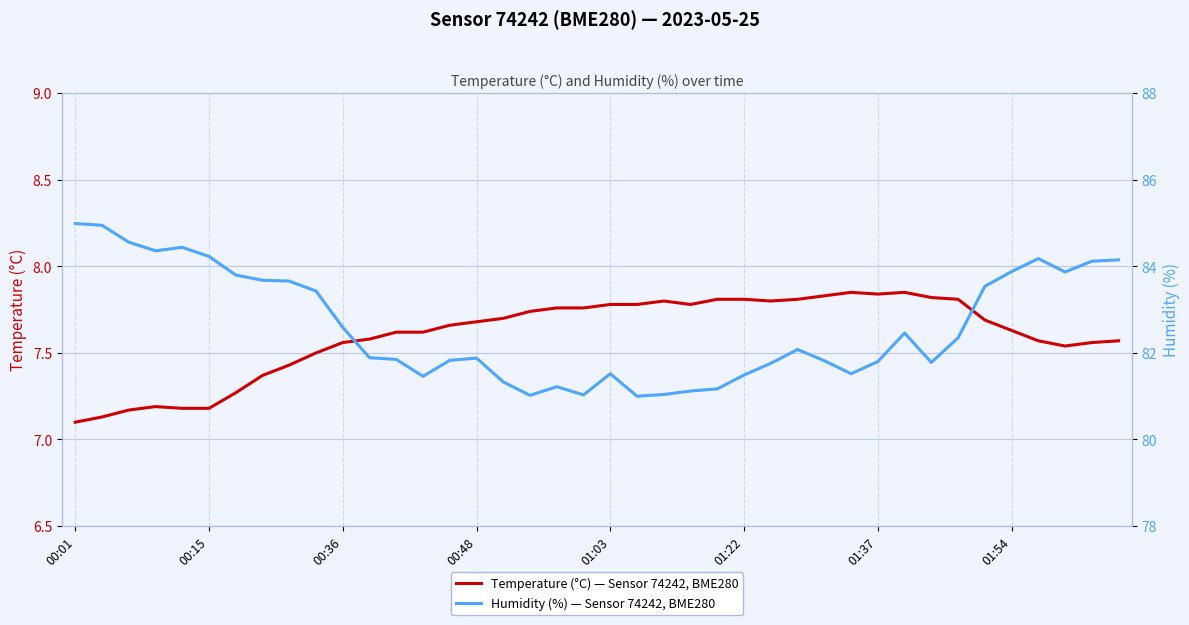

True or false: temperature and humidity intersect in this chart.

False